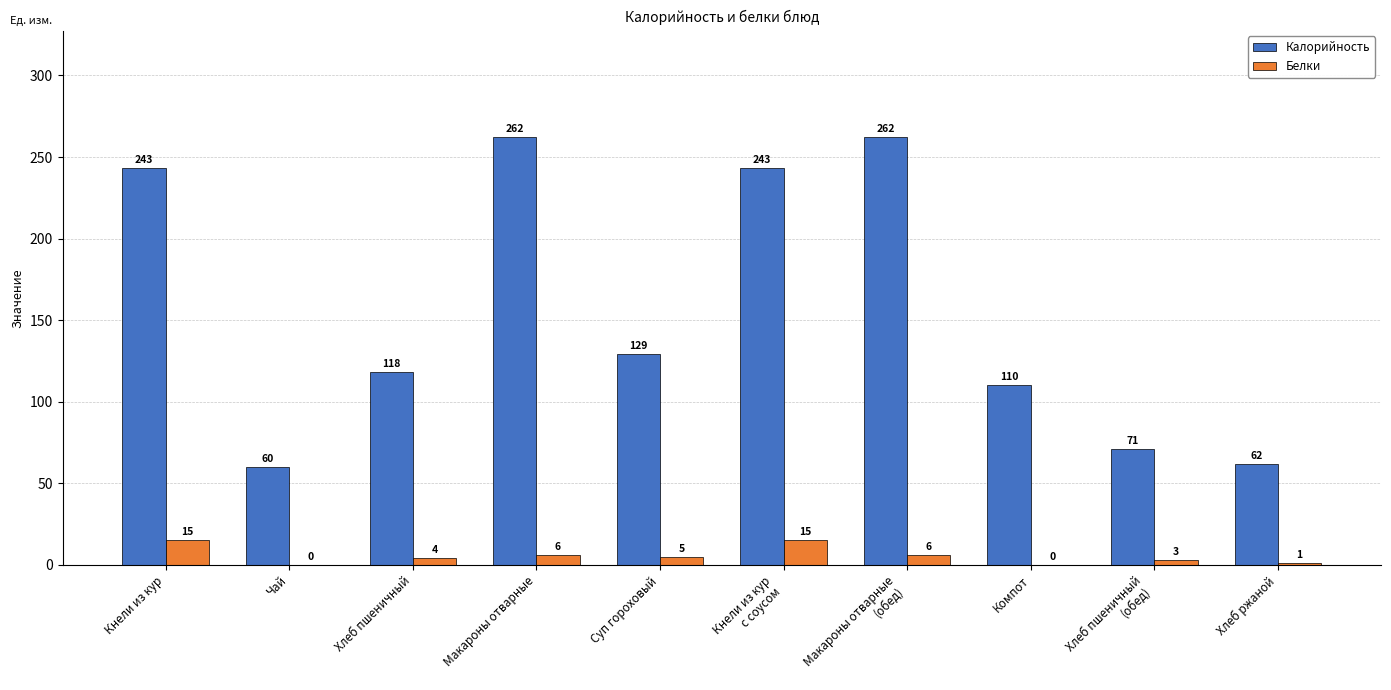

What value does the Калорийность series have at Чай?

60